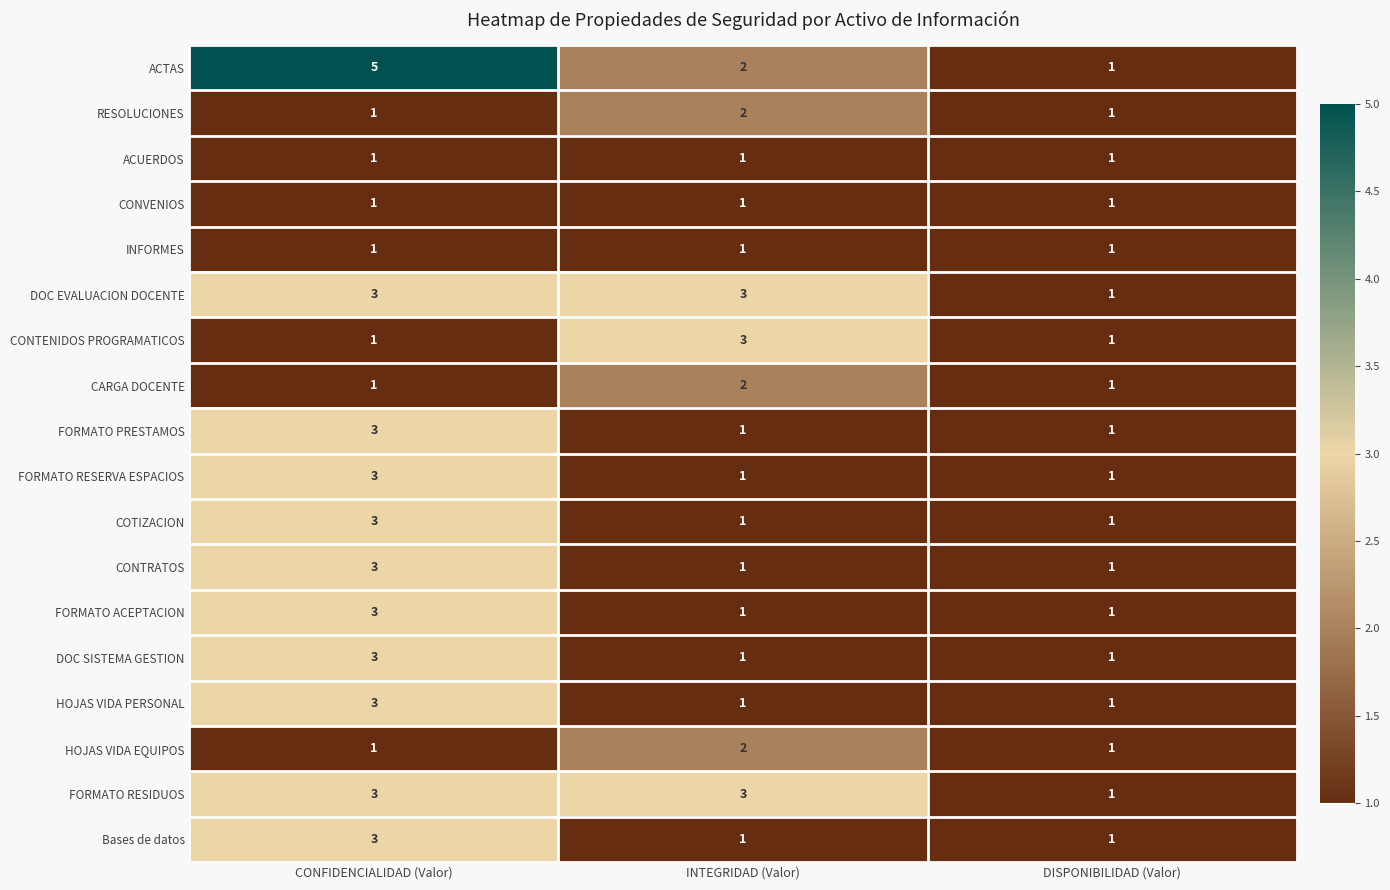

Which series has the largest total across all categories?

ACTAS